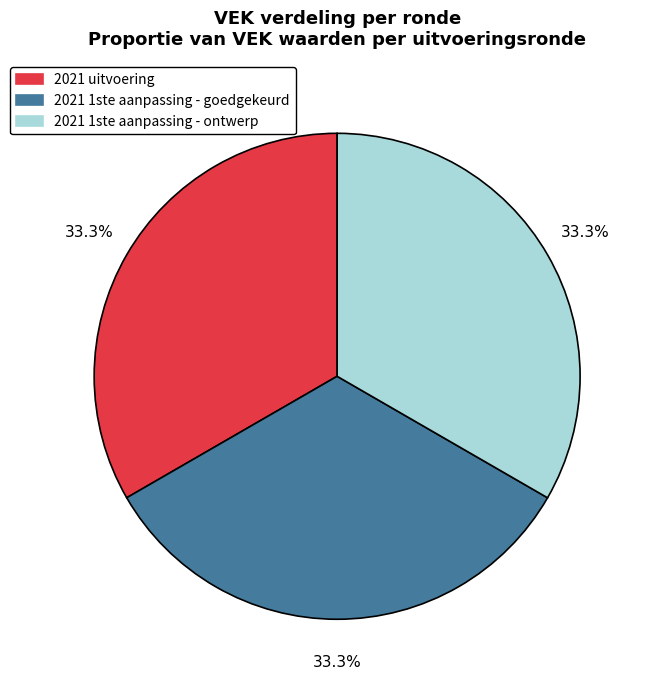

Count the number of slices in the pie.

3